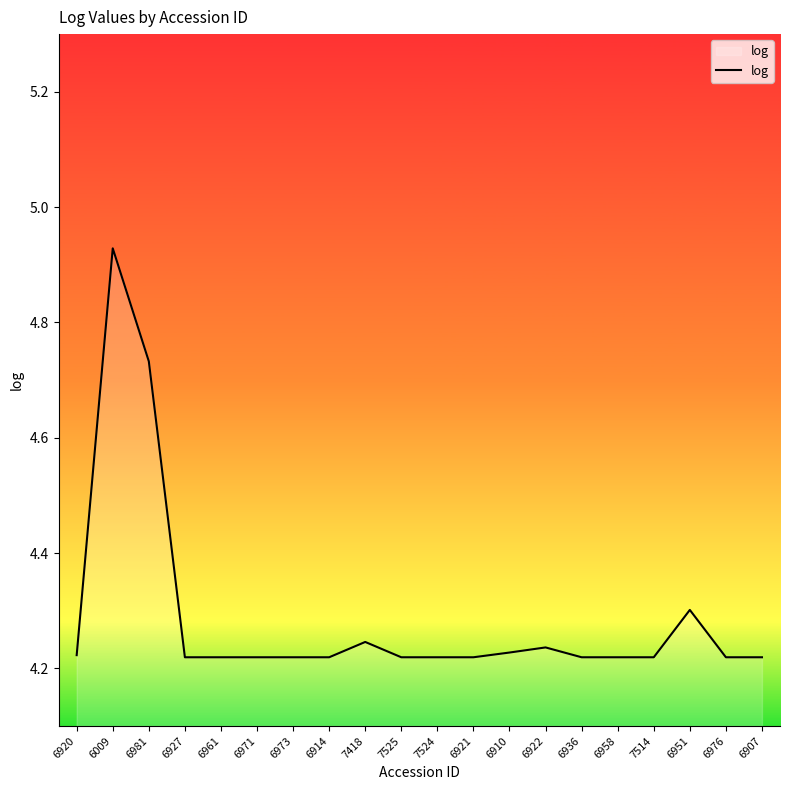

Which category has the highest value across all series?

6009